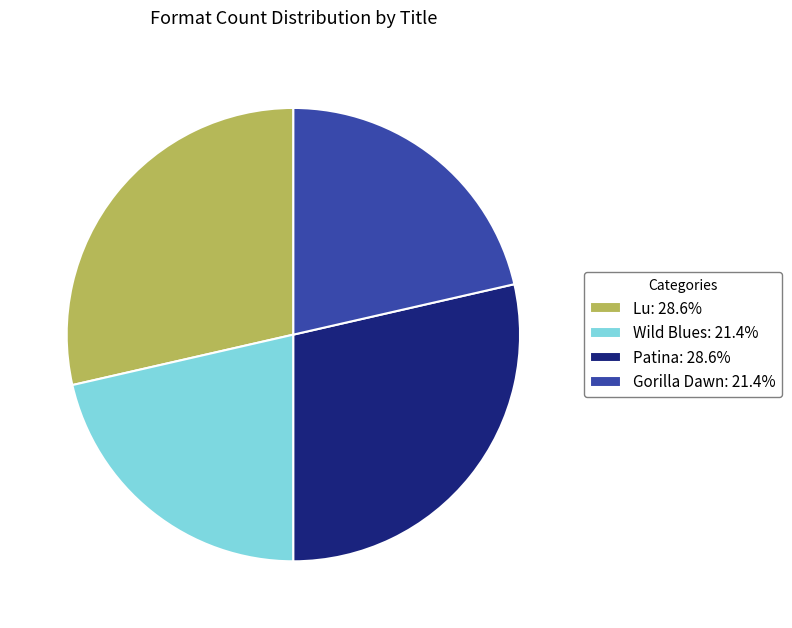

The Gorilla Dawn slice represents 14% of the pie. True or false?

False